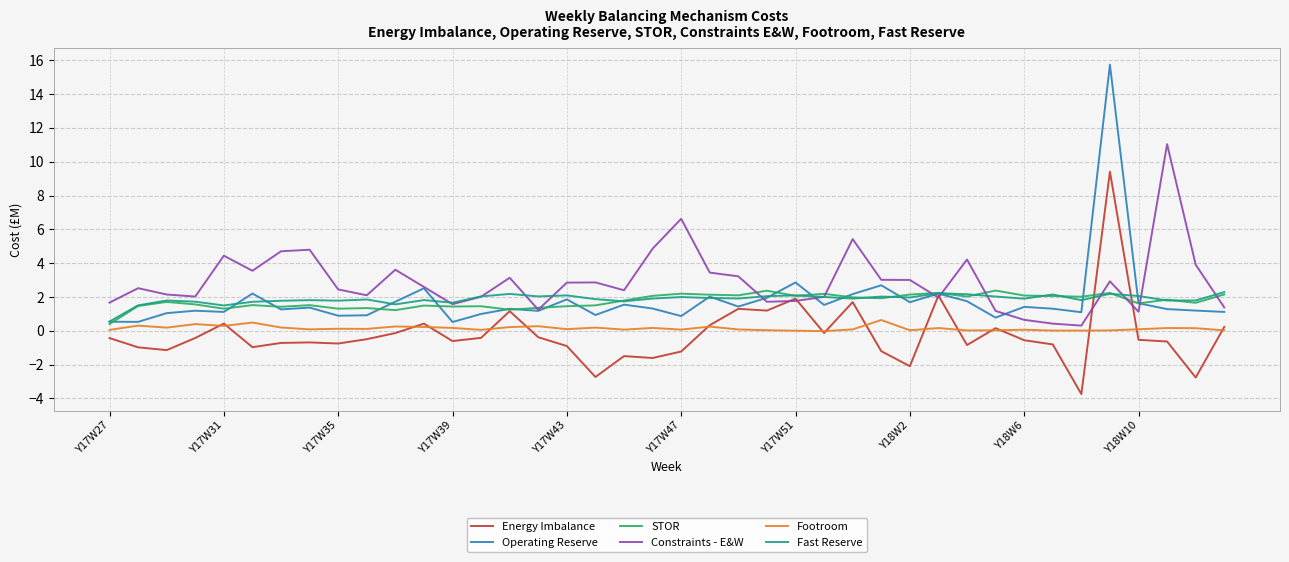

Which series has the widest spread of values?

Operating Reserve